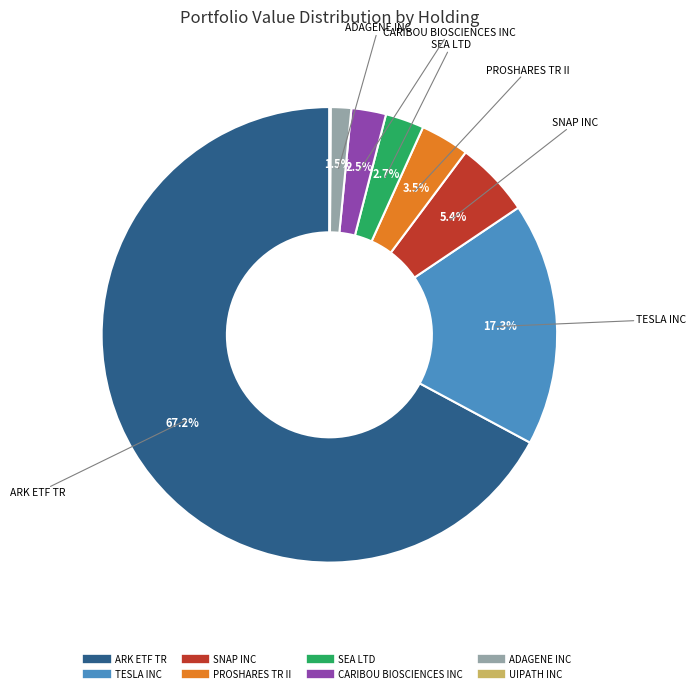

Which has a higher value, TESLA INC or SNAP INC?

TESLA INC